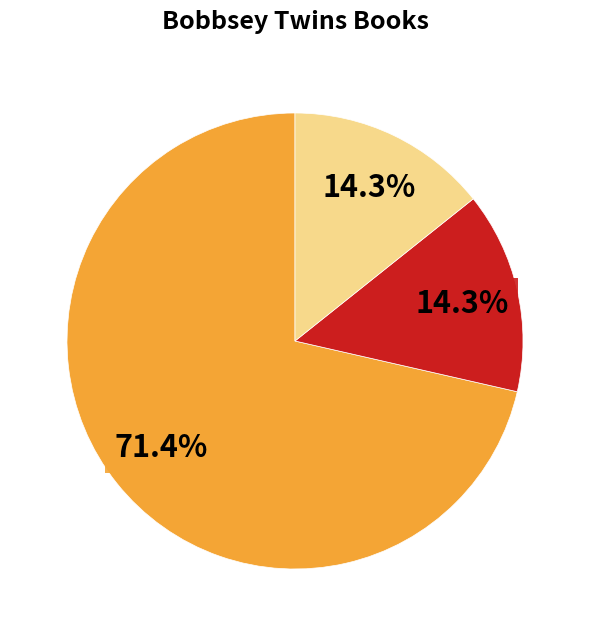

Does any single category account for the majority?

Yes